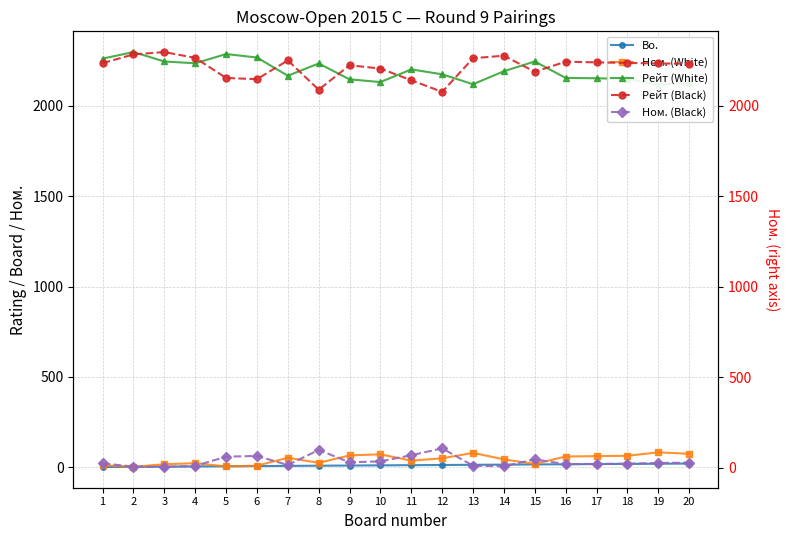

Is this an area chart (filled region under the line)?

No